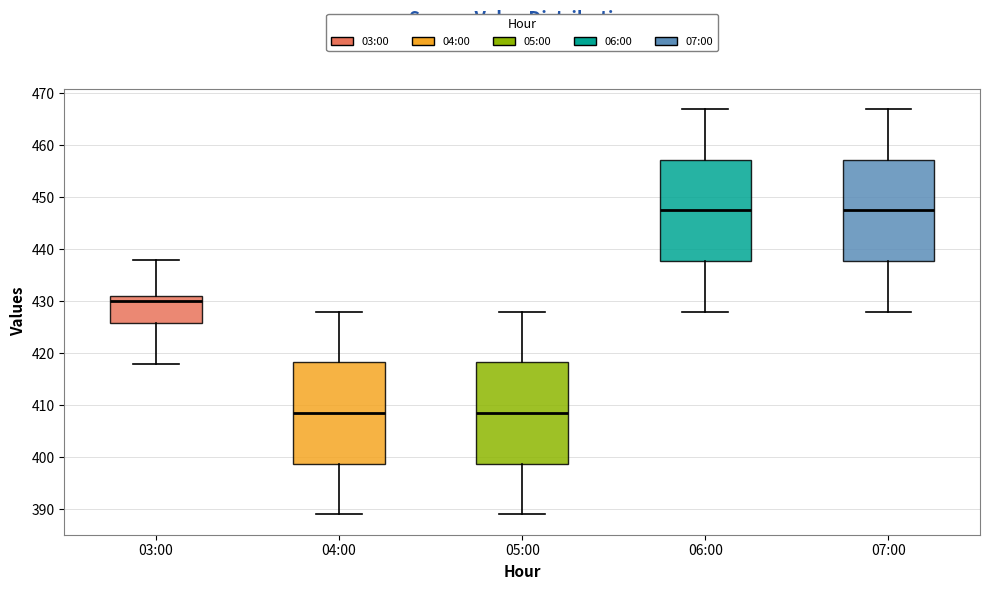

Reading left to right, read every box against the y-axis: the position of its median line, the range the box covers, and the ends of its whiskers. The values are not printed on the chart, so give them approximately, as read against the axis.

03:00: median 430, box 426 to 431, whiskers 418 to 438
04:00: median 409, box 399 to 418, whiskers 389 to 428
05:00: median 409, box 399 to 418, whiskers 389 to 428
06:00: median 448, box 438 to 457, whiskers 428 to 467
07:00: median 448, box 438 to 457, whiskers 428 to 467